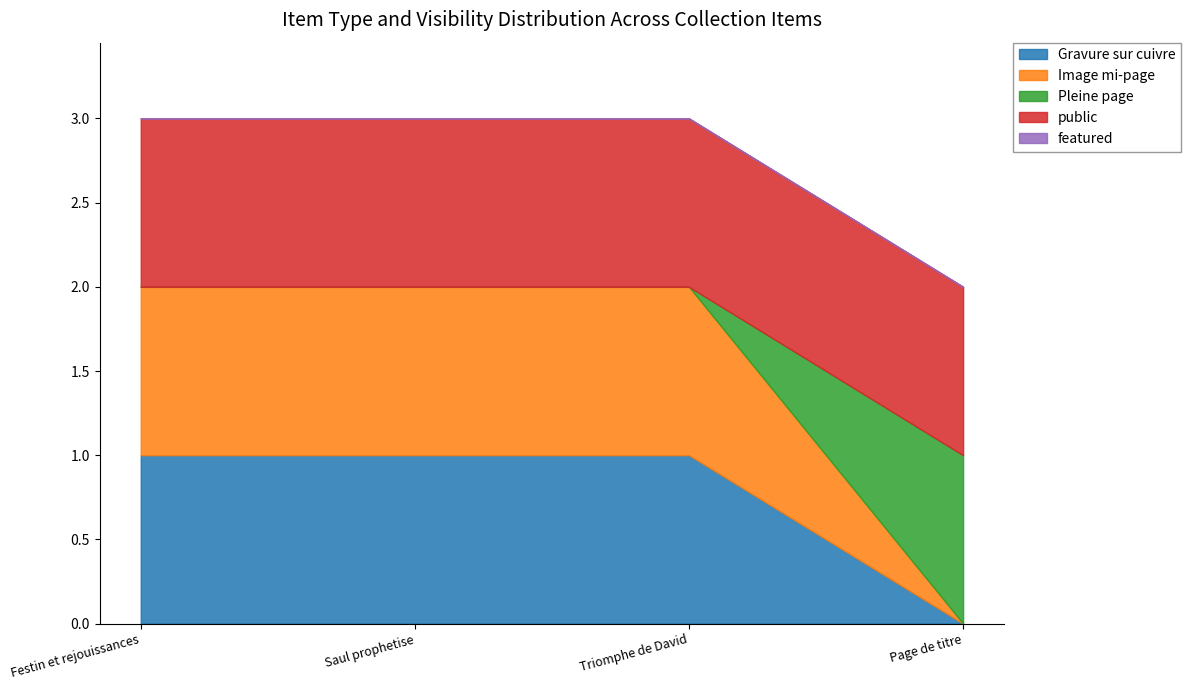

What is the difference between the Gravure sur cuivre values at Page de titre and Triomphe de David?

1